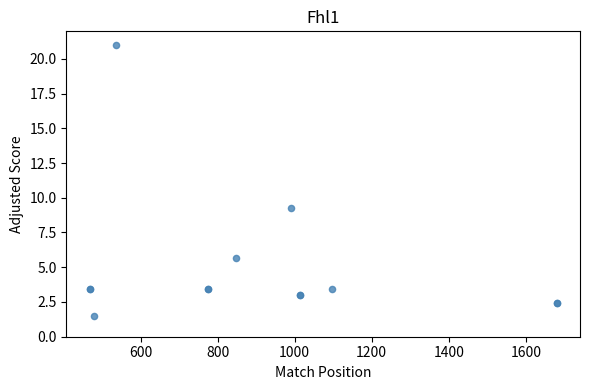

What Y value in the scatter plot is closest to 11?

9.2